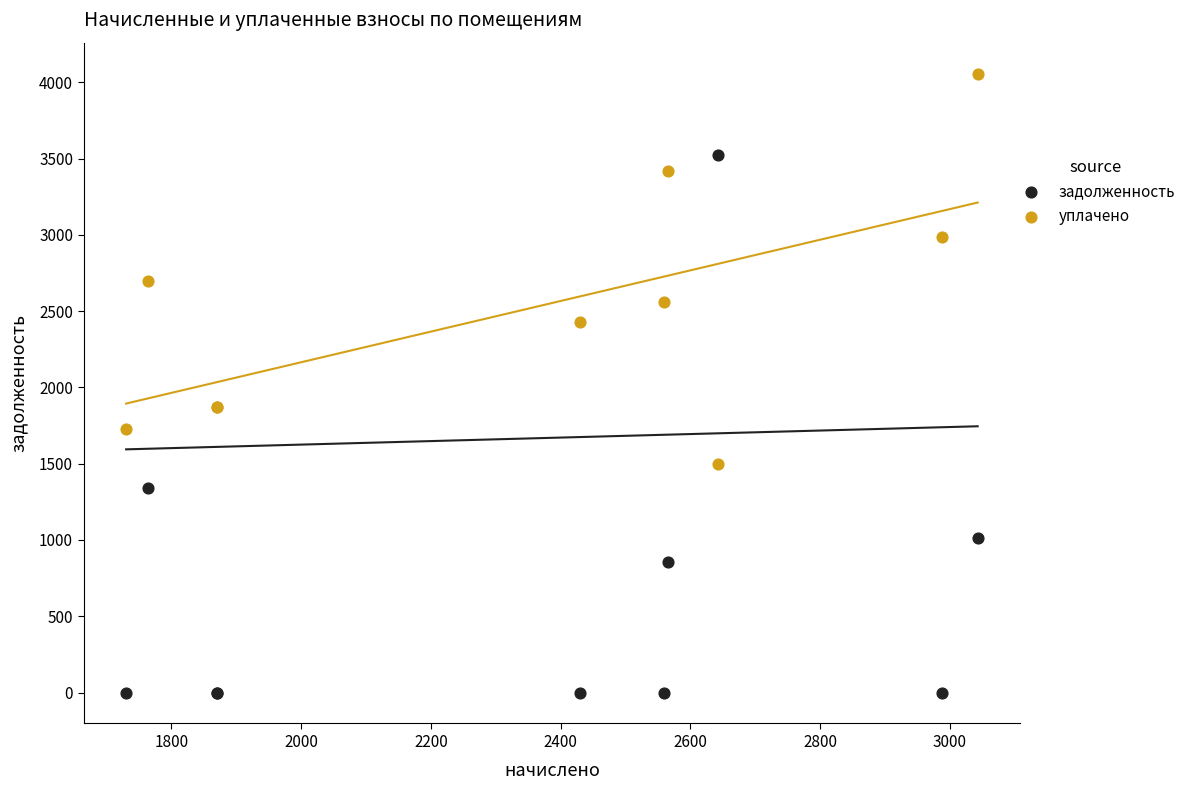

Which series contains the highest Y value?

уплачено